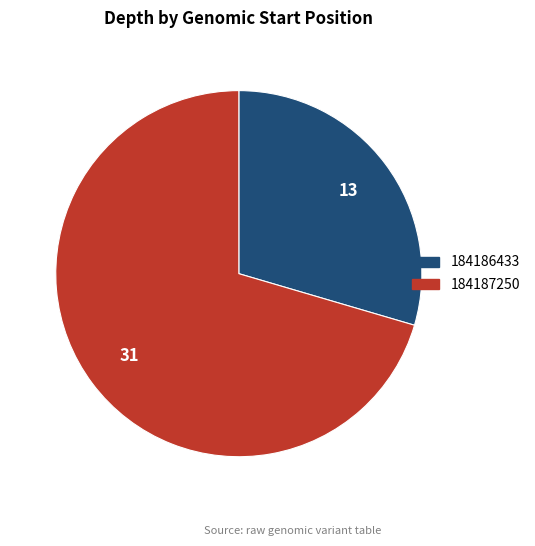

Count the number of slices in the pie.

2